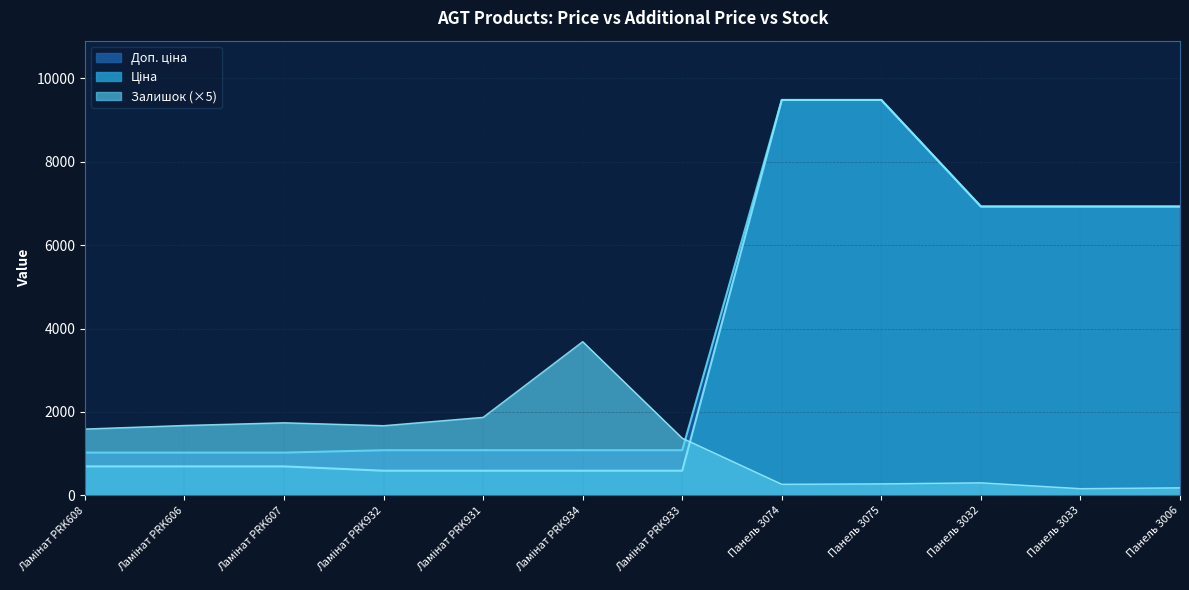

How many distinct data groups are displayed?

3